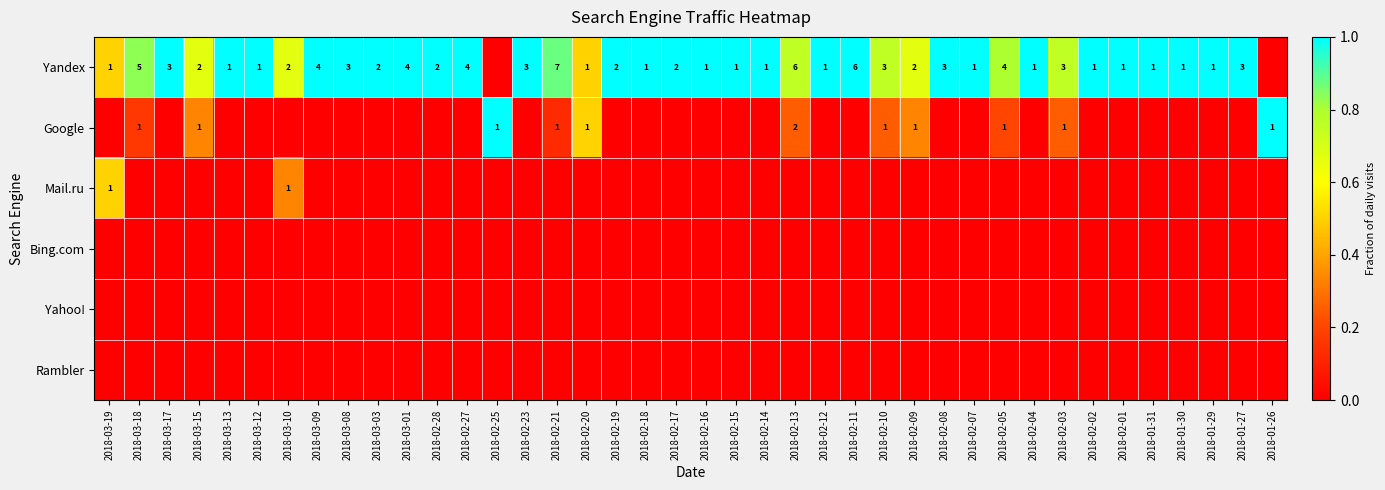

The Yandex series shows 5 at 2018-01-27. True or false?

False